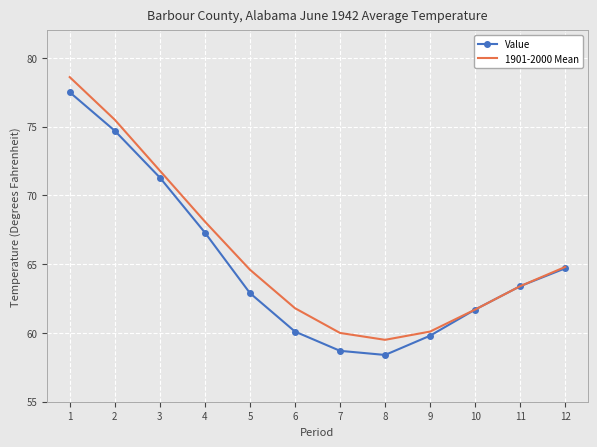

The 1901-2000 Mean series shows 15.6 at 12. True or false?

False